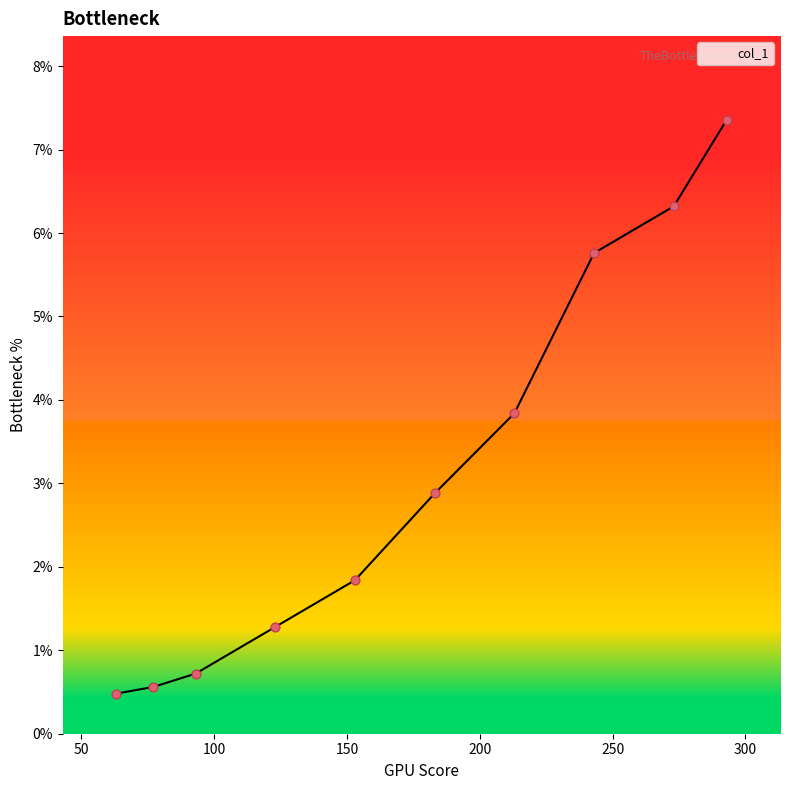

What is the greatest value displayed?

7.4